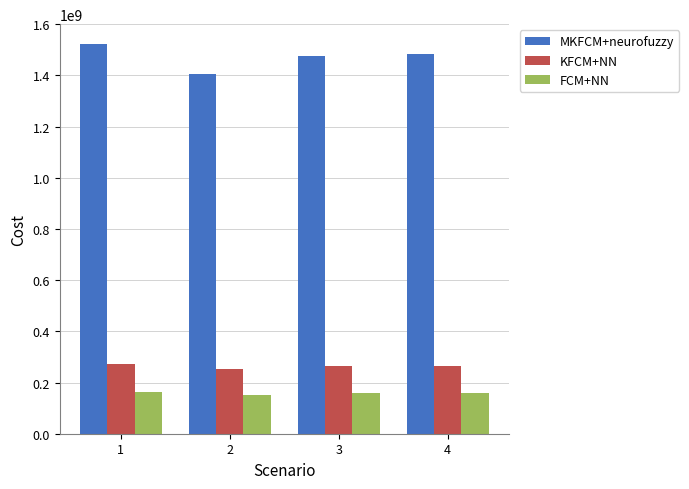

How many bars are there in each group?

3